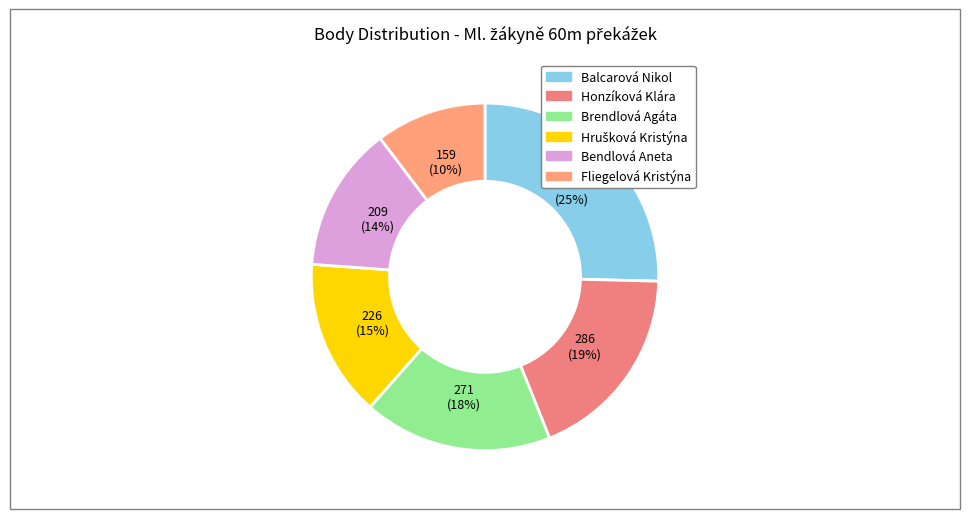

To the nearest percent, what is the difference between the largest and smallest slice percentages?

15%